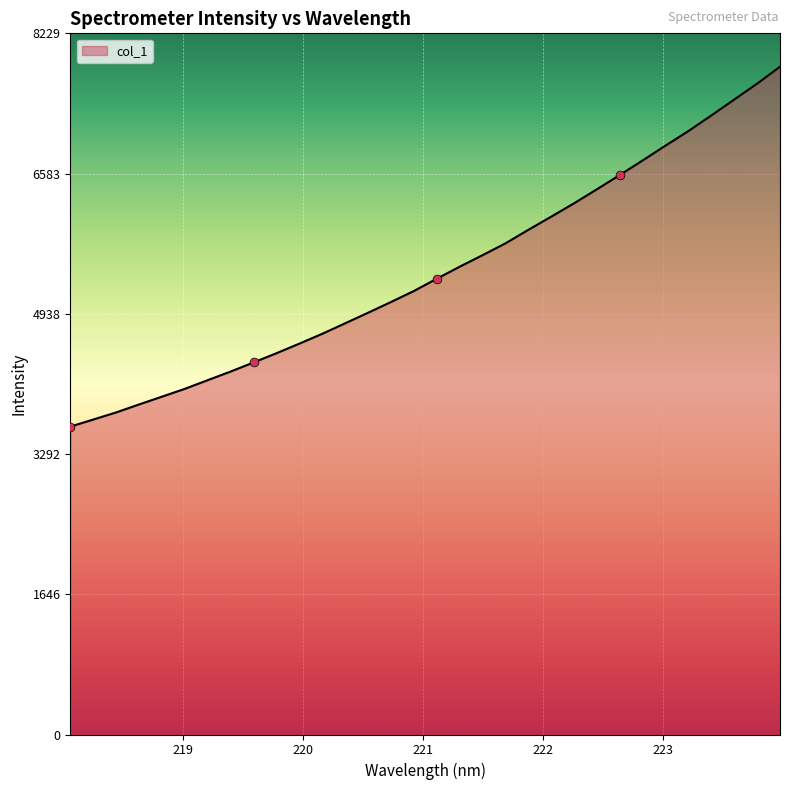

What is the difference between the maximum and minimum values?

4224.1